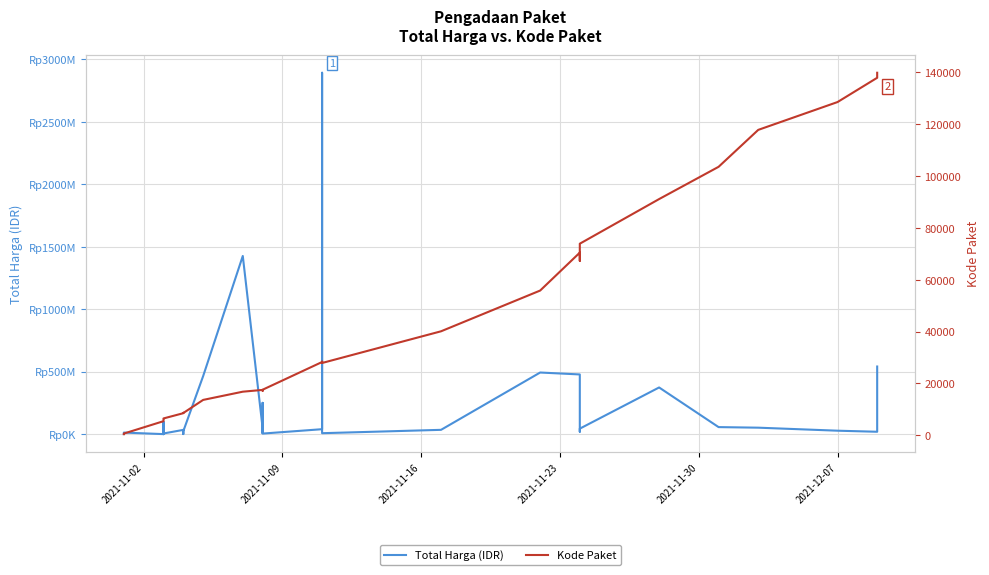

What are all the series names shown in the legend?

Total Harga (IDR), Kode Paket